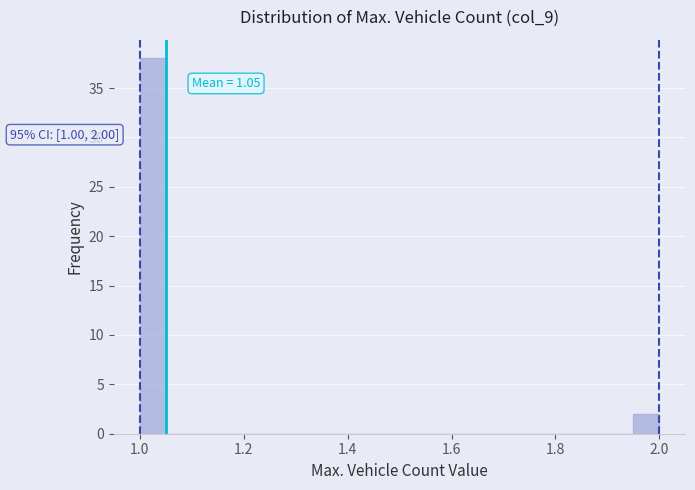

Read against the x-axis, roughly where is the centre of the tallest bar?

1.02